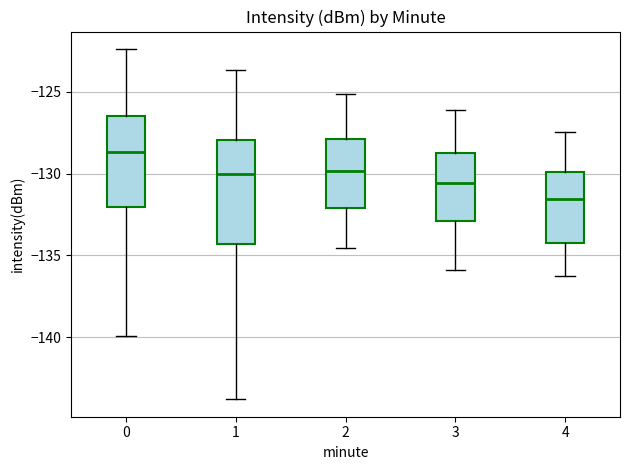

Where does the lower whisker of the box at x = 4 end on the y-axis? The values are not printed on the chart, so give them approximately, as read against the axis.

-136.0